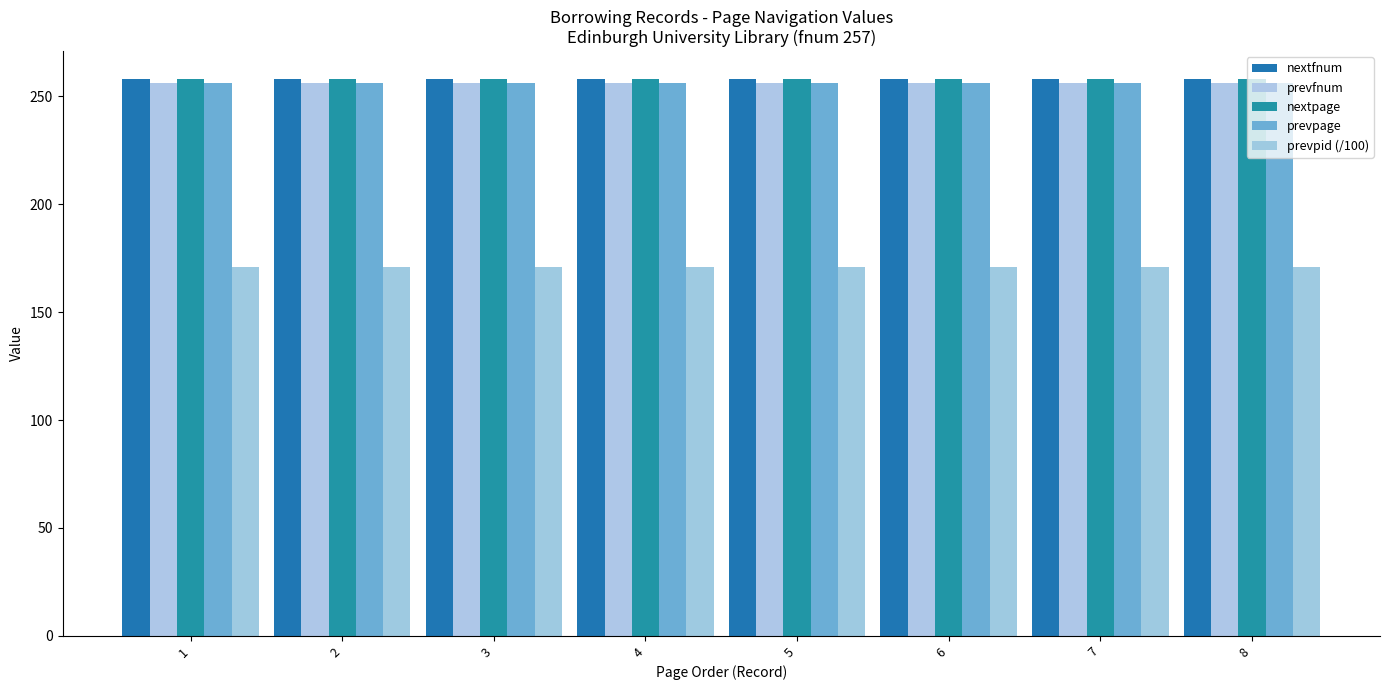

What is the sum of all nextpage values?

2064.0